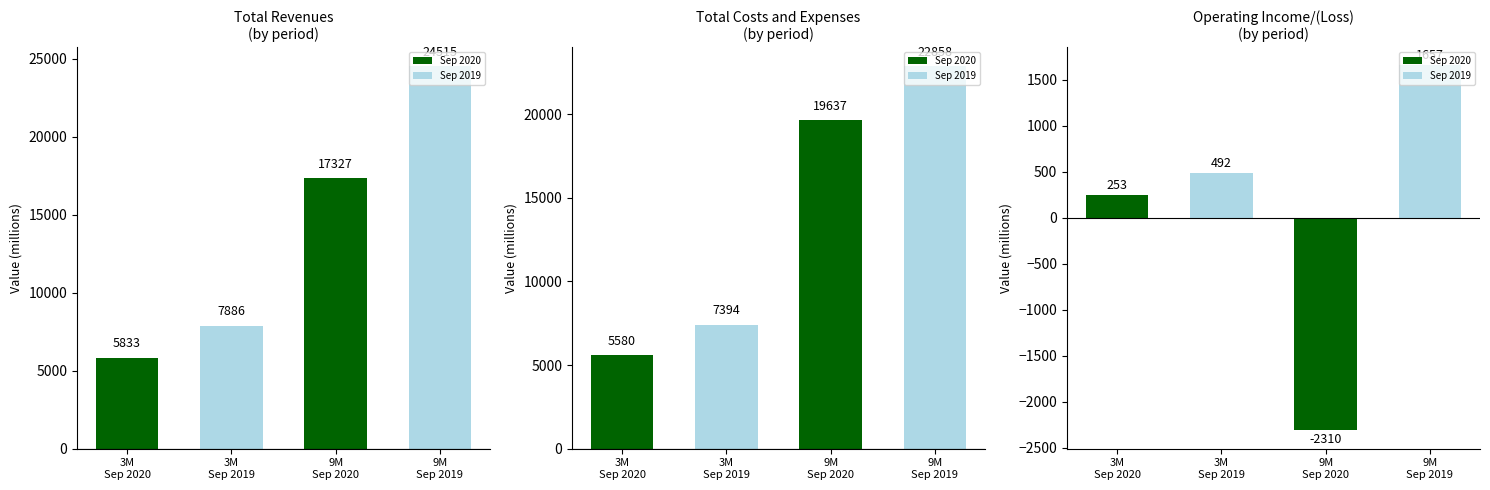

How many values in the Total costs and expenses series are below 19637?

2